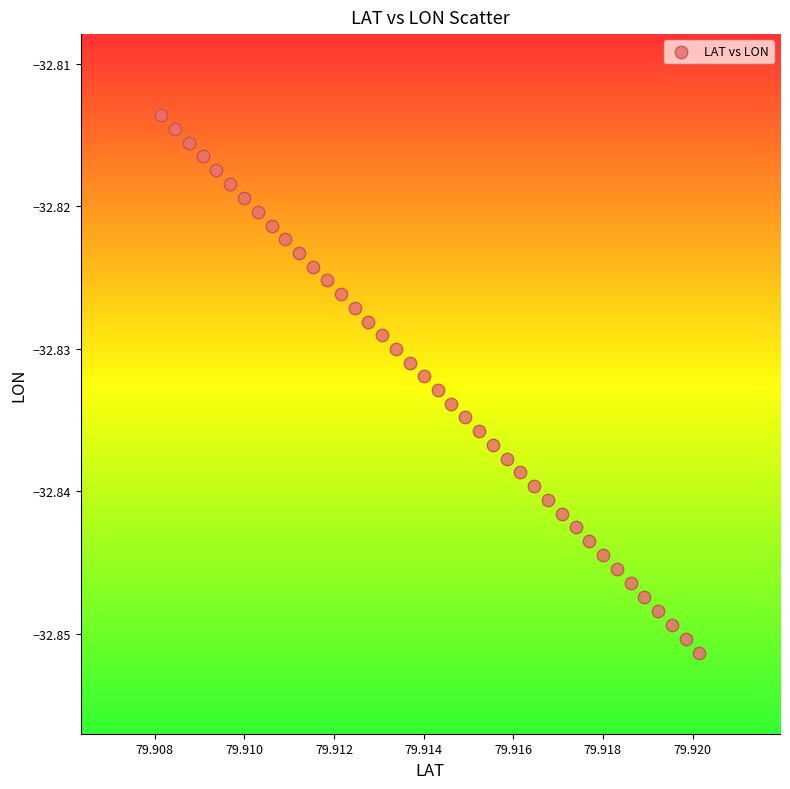

Count the number of points in this scatter plot.

40